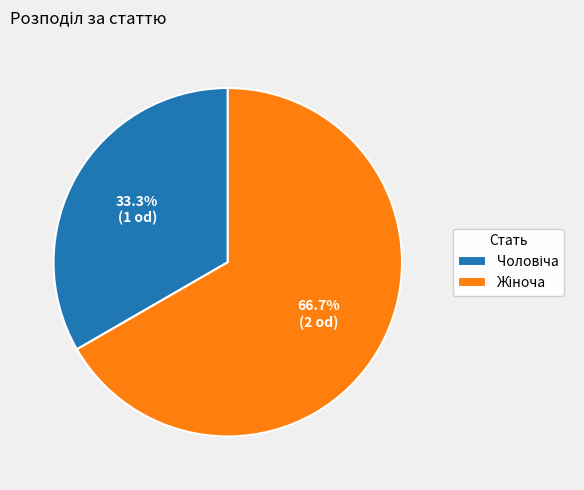

Is there any slice that represents more than half of the pie?

Yes